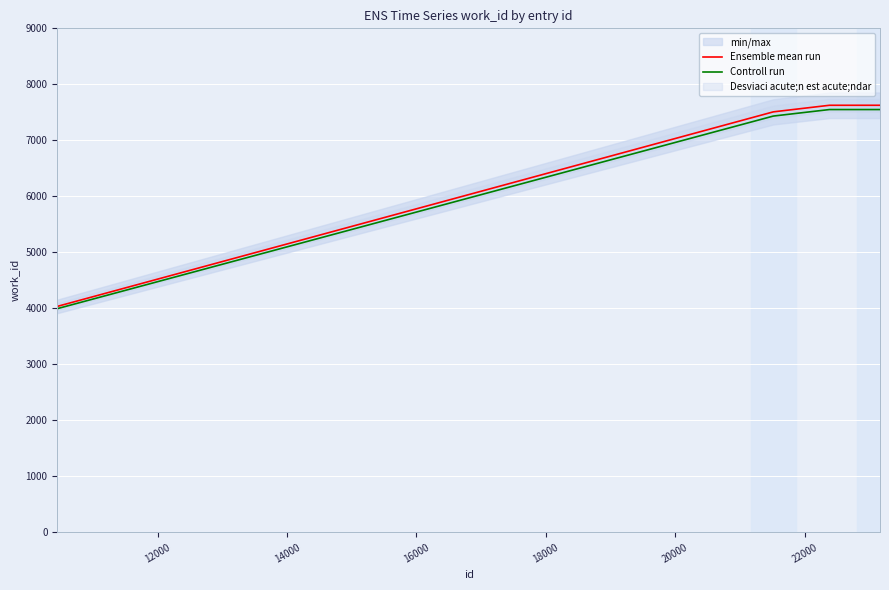

What is the label of the 9th point from the right?

14000